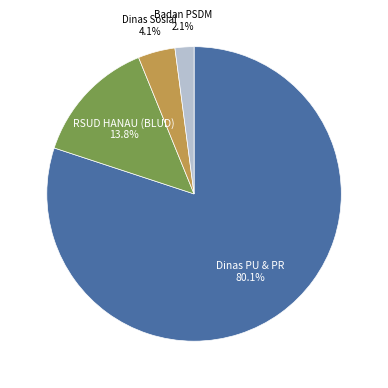

Does any single category account for the majority?

Yes